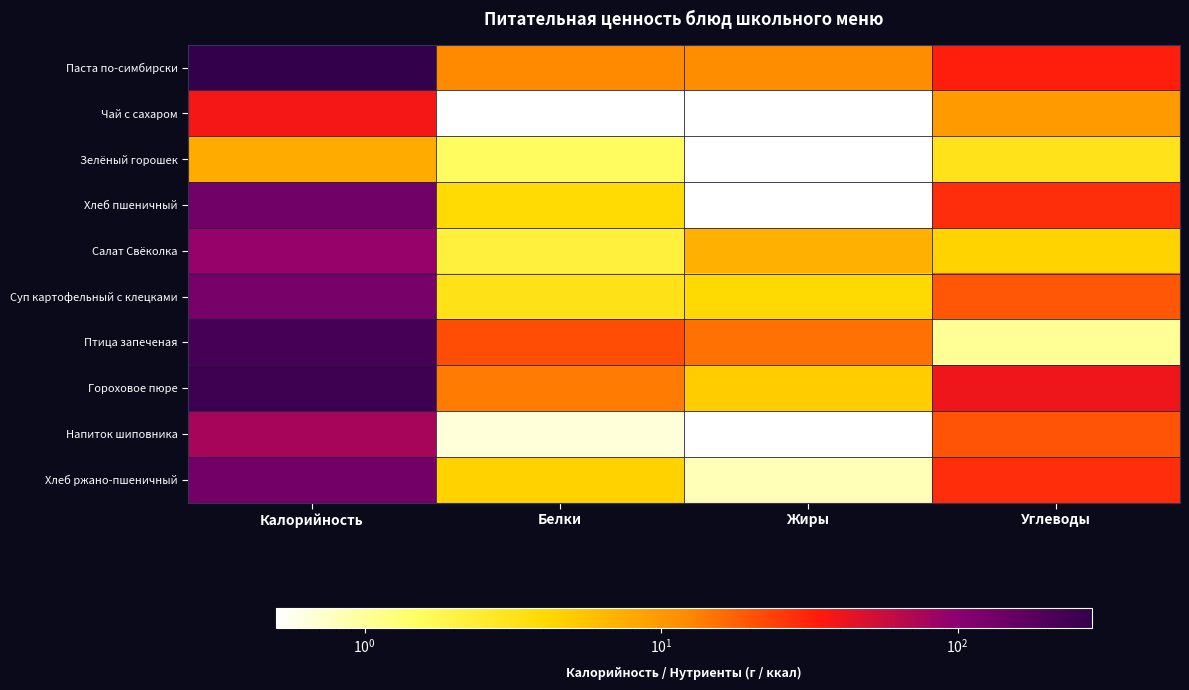

Reading left to right, extract all data points from this chart.

Паста по-симбирски: Калорийность=285.1	Белки=12.1	Жиры=11.7	Углеводы=33.0
Чай с сахаром: Калорийность=37.5	Белки=0.0	Жиры=0.0	Углеводы=9.8
Зелёный горошек: Калорийность=7.8	Белки=1.5	Жиры=0.1	Углеводы=3.2
Хлеб пшеничный: Калорийность=134.3	Белки=4.0	Жиры=0.4	Углеводы=28.1
Салат Свёколка: Калорийность=89.2	Белки=2.2	Жиры=7.2	Углеводы=4.5
Суп картофельный с клецками: Калорийность=126.6	Белки=3.3	Жиры=4.1	Углеводы=19.5
Птица запеченая: Калорийность=224.1	Белки=21.2	Жиры=15.1	Углеводы=1.0
Гороховое пюре: Калорийность=246.6	Белки=13.9	Жиры=4.9	Углеводы=39.8
Напиток шиповника: Калорийность=76.8	Белки=0.7	Жиры=0.3	Углеводы=20.0
Хлеб ржано-пшеничный: Калорийность=132.7	Белки=4.5	Жиры=0.8	Углеводы=28.6